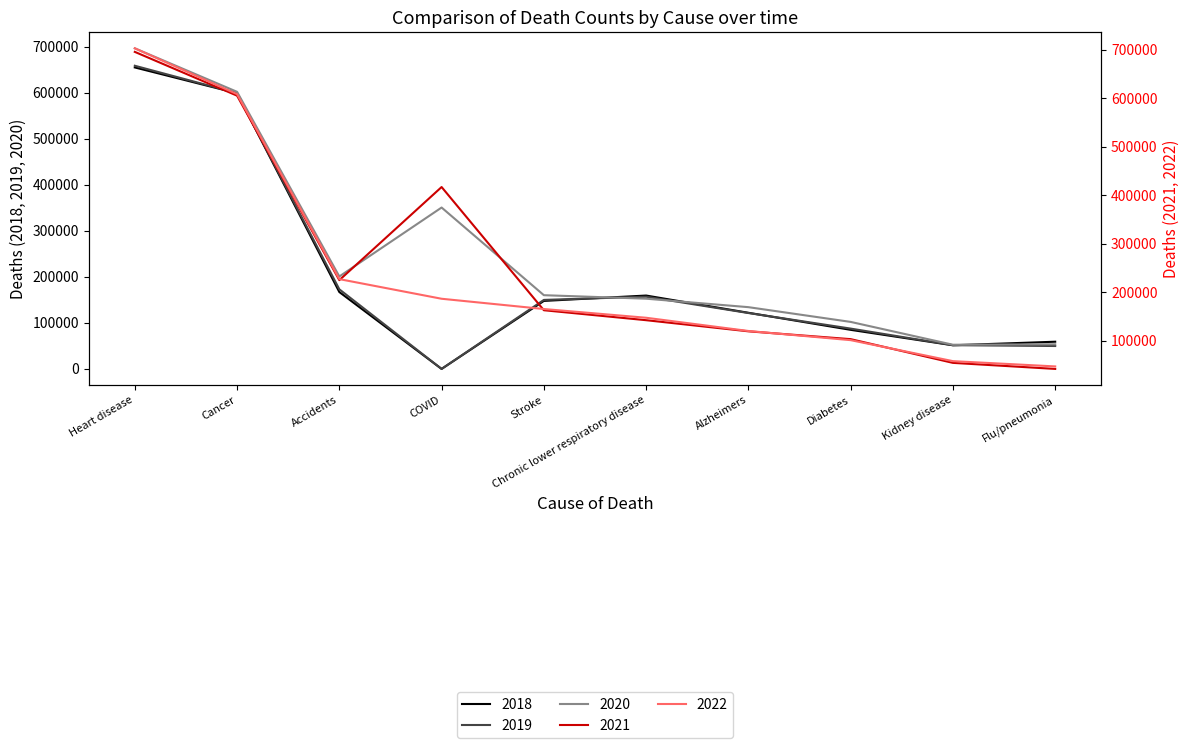

Which series ends up on top after the final intersection of 2022 and 2018?

2018